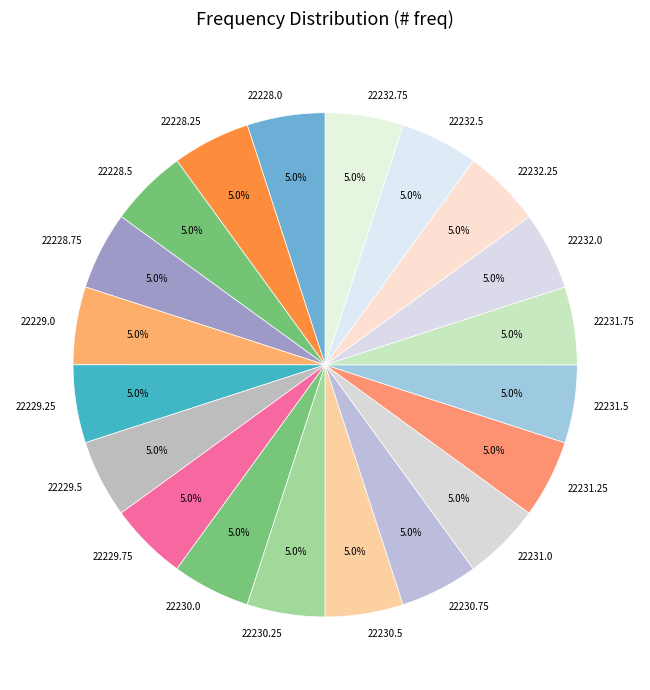

What percentage do 22230.25 and 22230.75 together represent?

10.0%